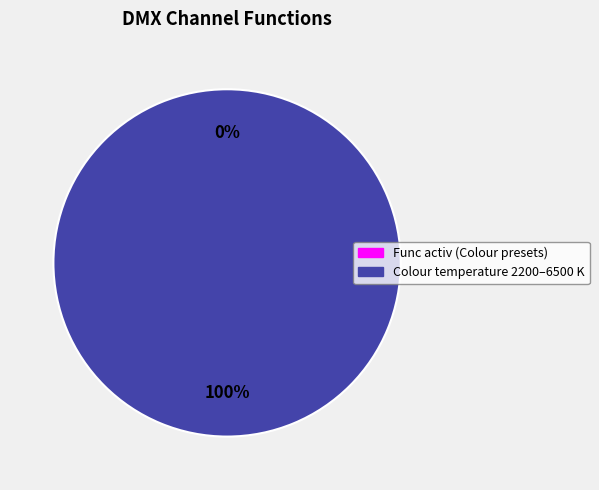

Count the number of slices in the pie.

2